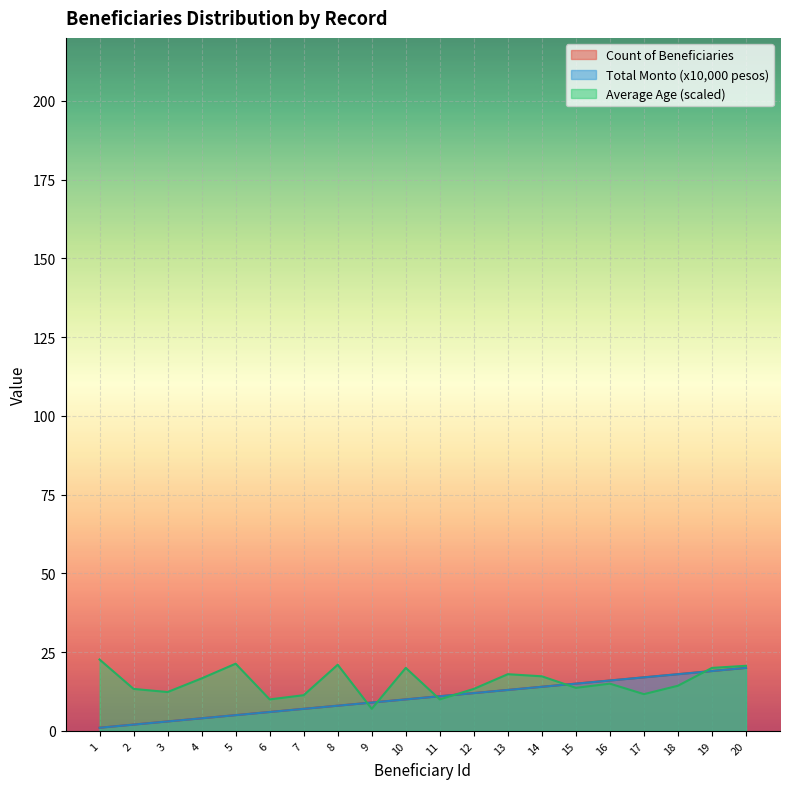

The value of Average Age at 8 is 21.0. True or false?

True